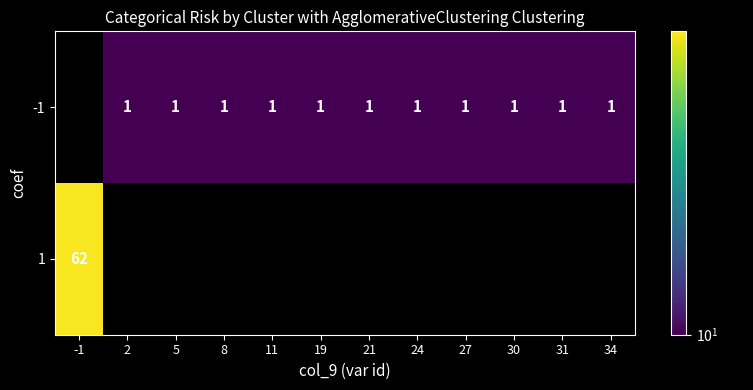

The -1 series shows 1 at 8. True or false?

True